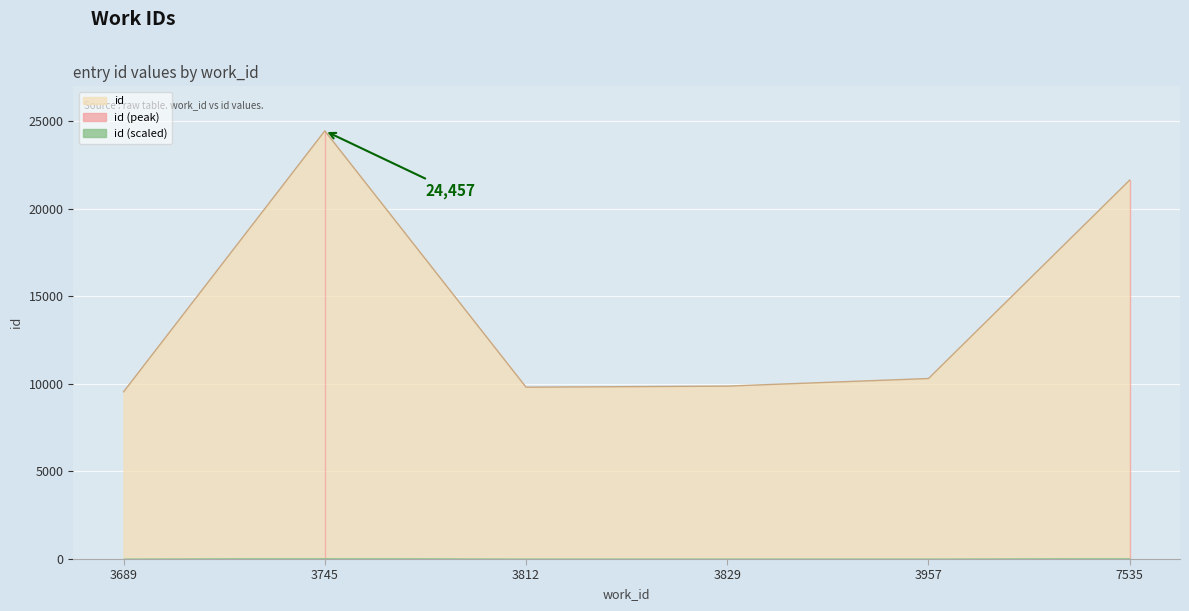

Which category has the highest value across all series?

3745